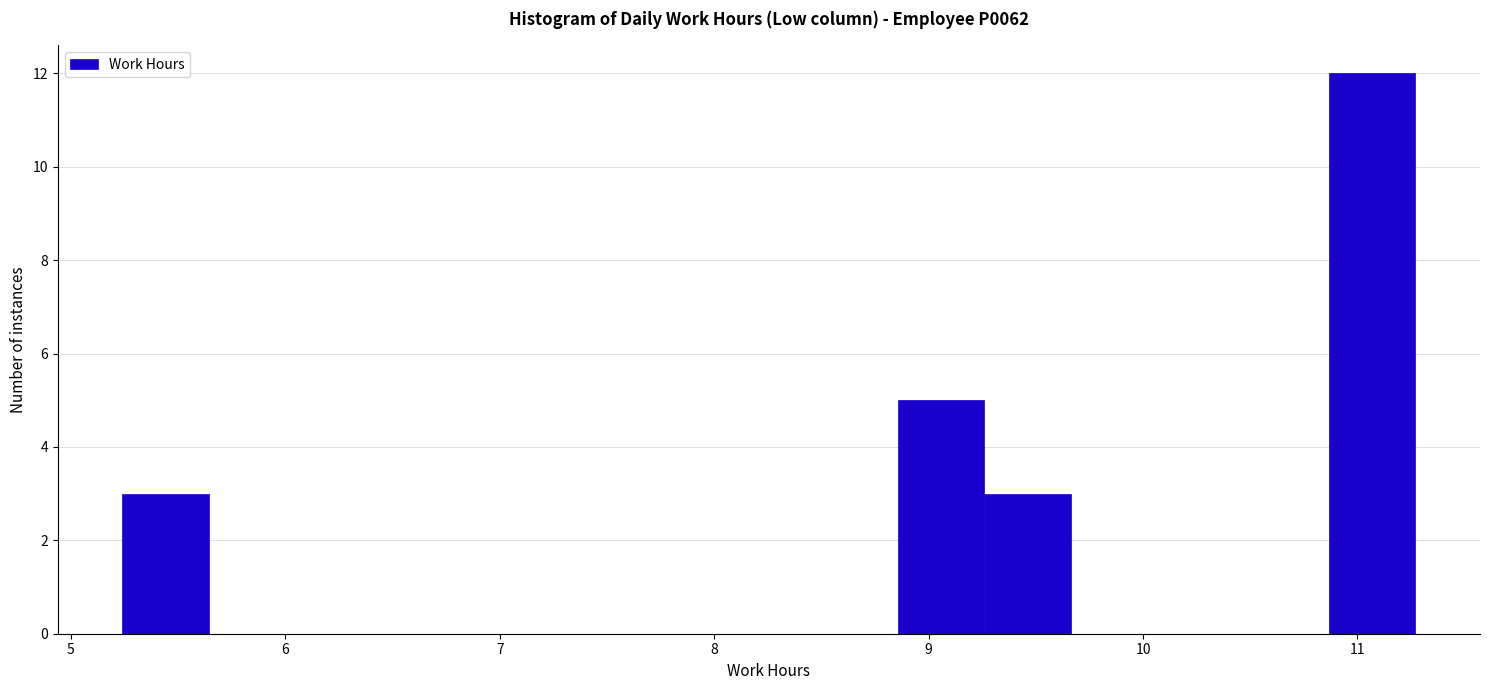

Reading left to right, list every bar in this chart as the range it spans on the x-axis followed by its height. Neither the bar edges nor the heights are printed on the chart, so give them approximately, as read against the axes.

5.2 to 5.6: 3
5.6 to 6.0: 0
6.0 to 6.4: 0
6.4 to 6.8: 0
6.8 to 7.3: 0
7.3 to 7.7: 0
7.7 to 8.1: 0
8.1 to 8.5: 0
8.5 to 8.9: 0
8.9 to 9.3: 5
9.3 to 9.7: 3
9.7 to 10.1: 0
10.1 to 10.5: 0
10.5 to 10.9: 0
10.9 to 11.3: 12